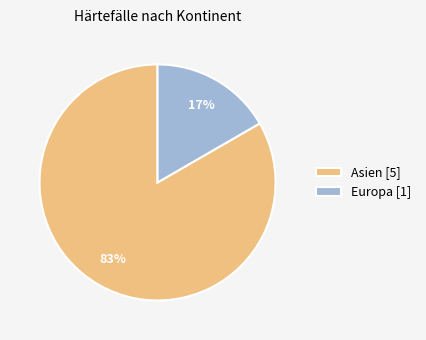

To the nearest percent, what is the average slice percentage?

50%